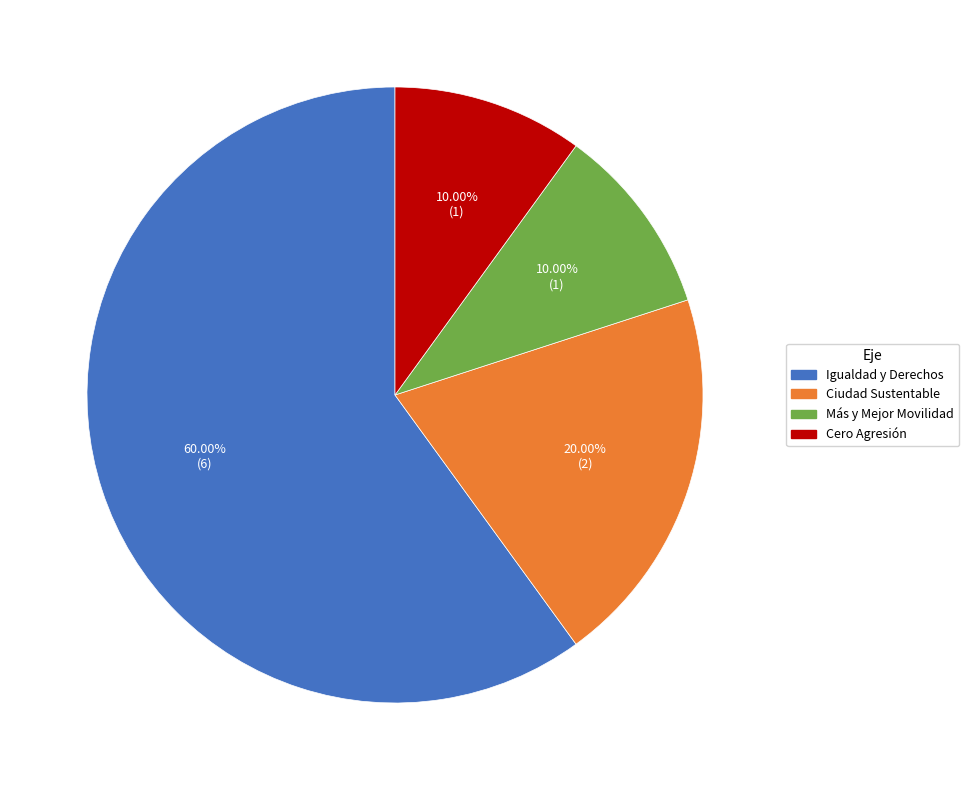

Which category has the biggest portion of the pie?

Igualdad y Derechos